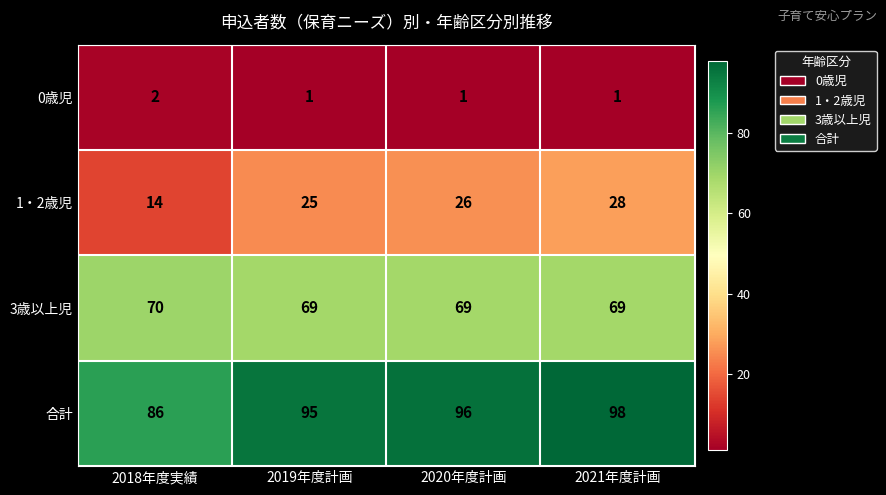

Where is 合計 nearest to the value 92?

2019年度計画